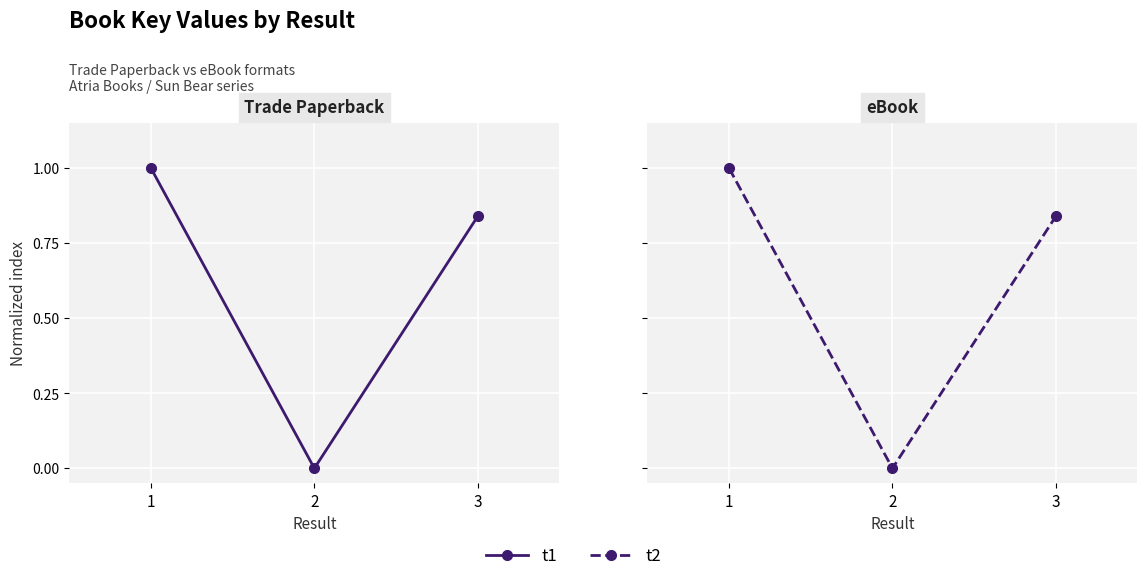

What is the maximum value shown in the chart?

1.0